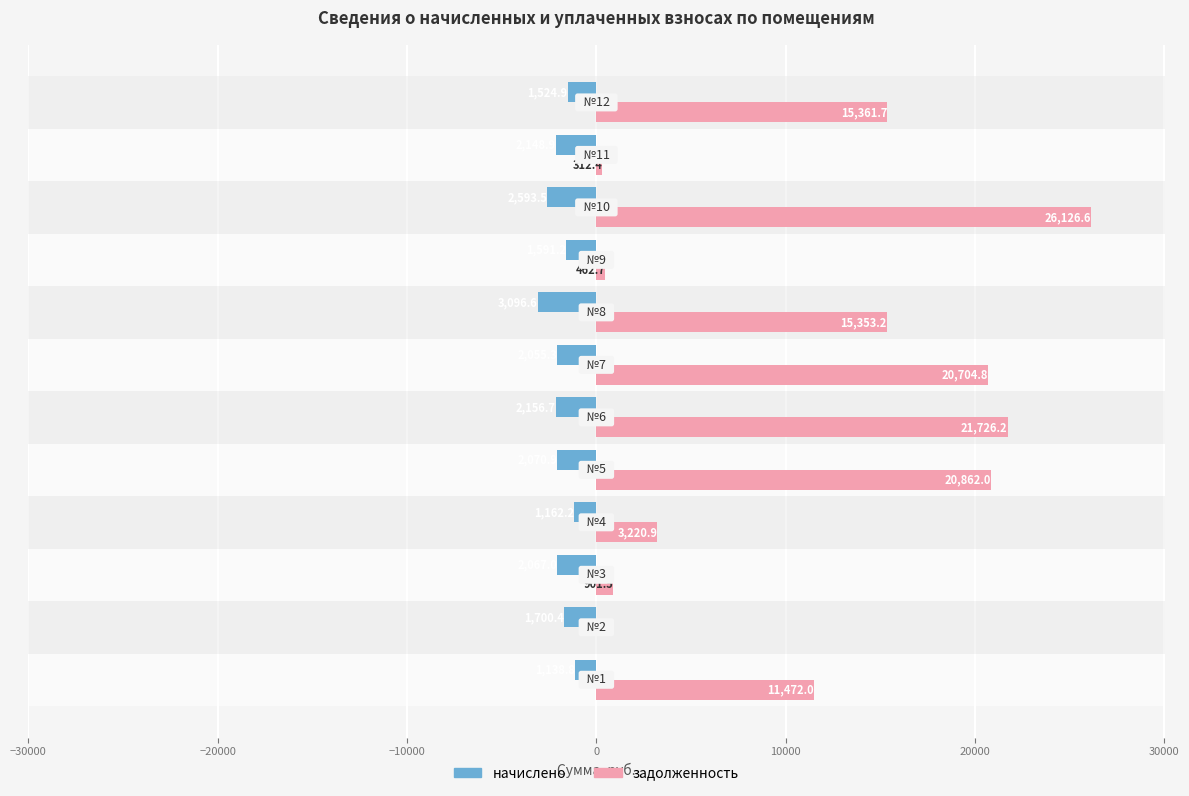

What is the average value of the начислено series?

-1942.2